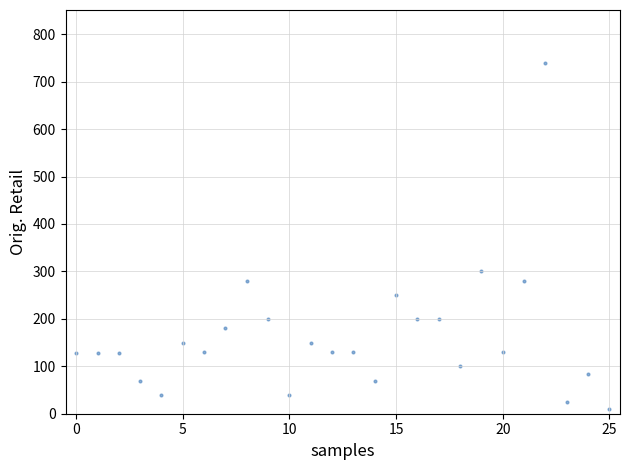

What is the range of Y values (max minus min)?

730.0